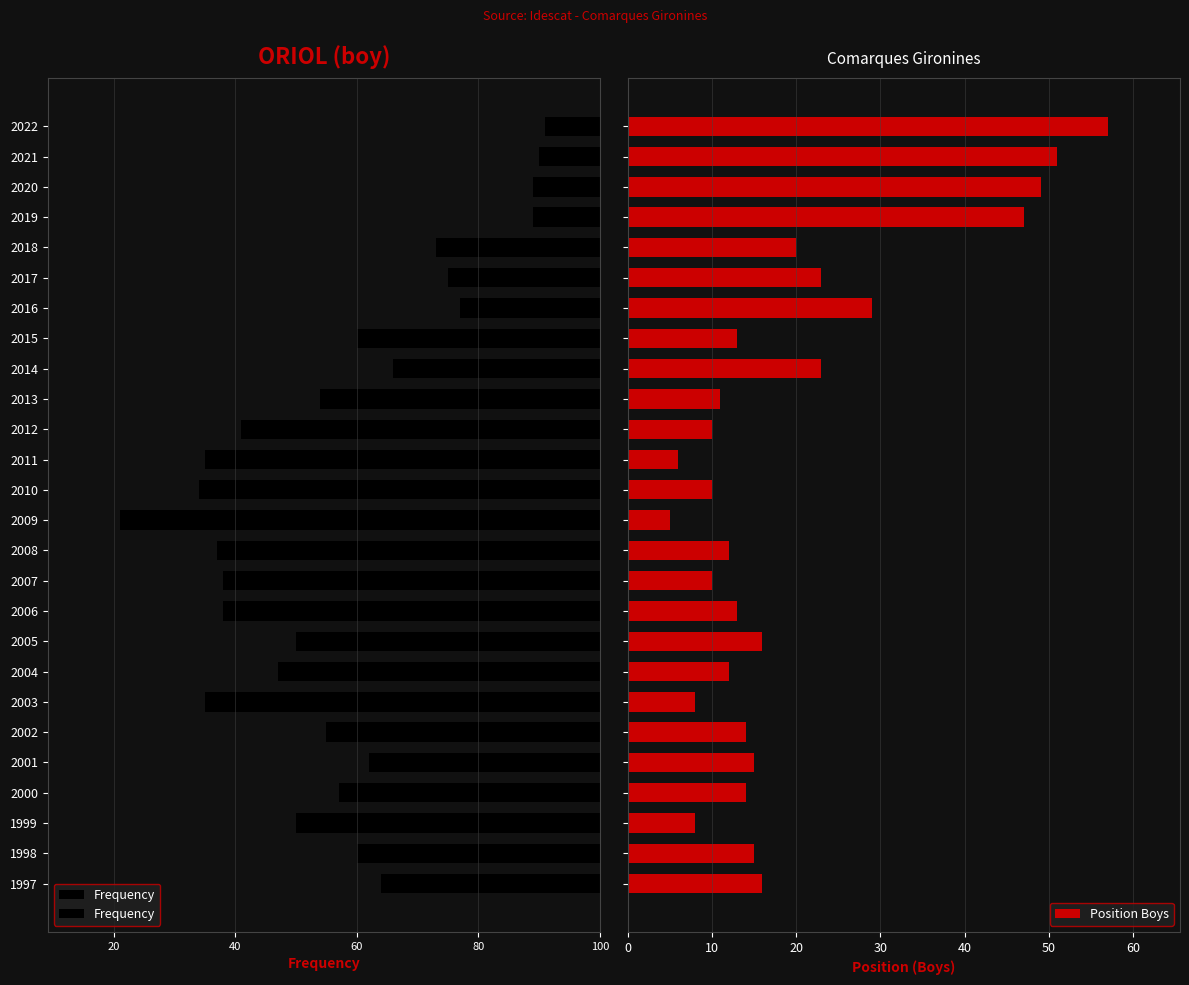

What is the sum of all Position Boys values?

507